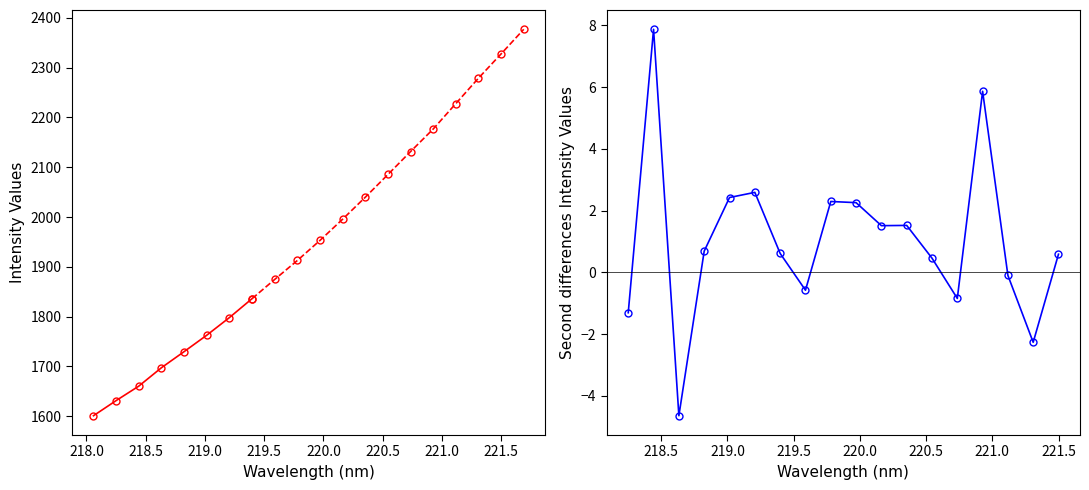

At which category is the sum across all series the highest?

19